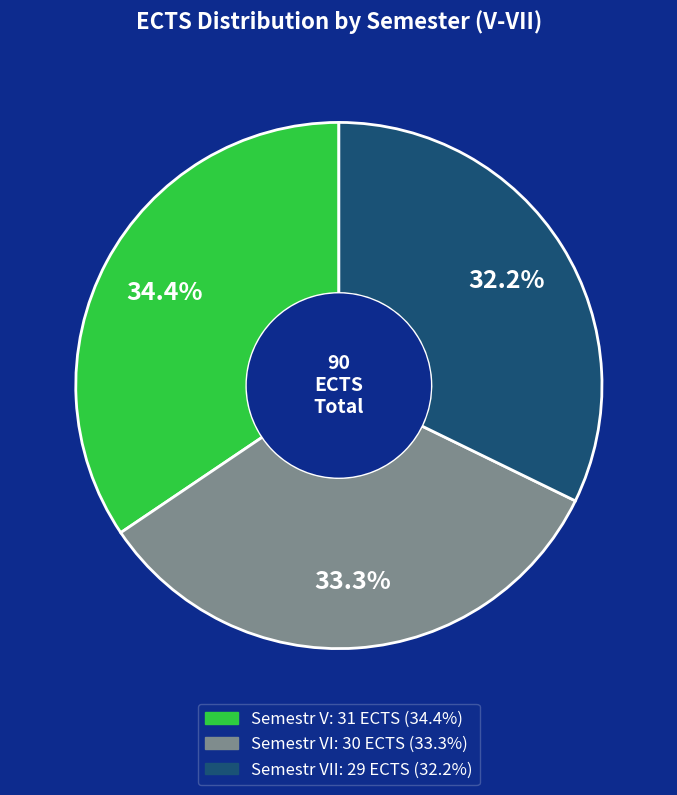

How many slices are in this pie chart?

3